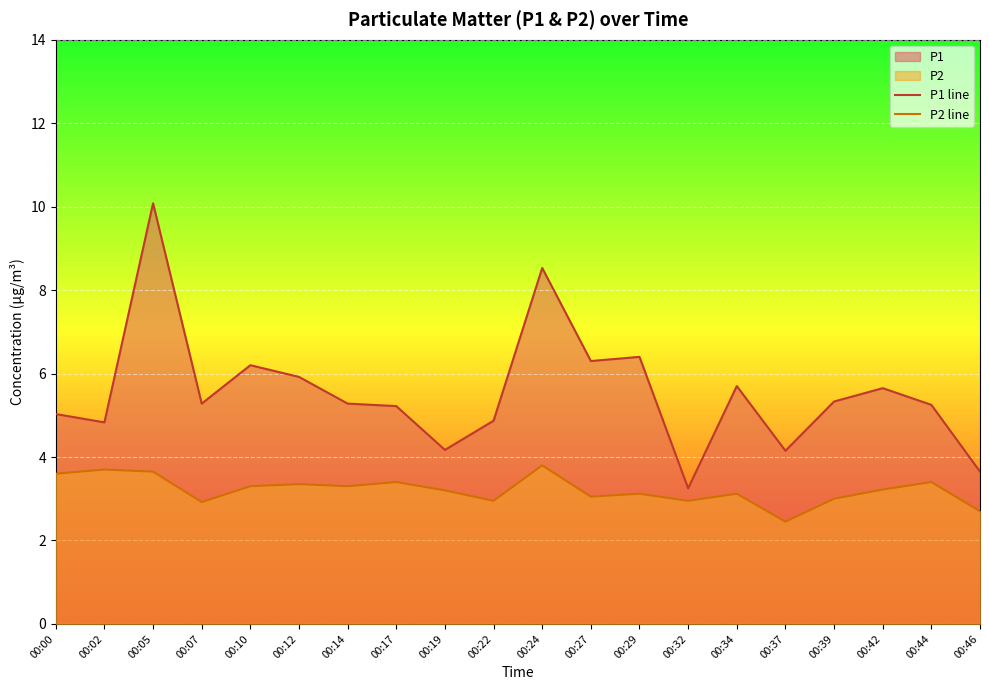

True or false: P1 line and P2 line cross at least once.

False